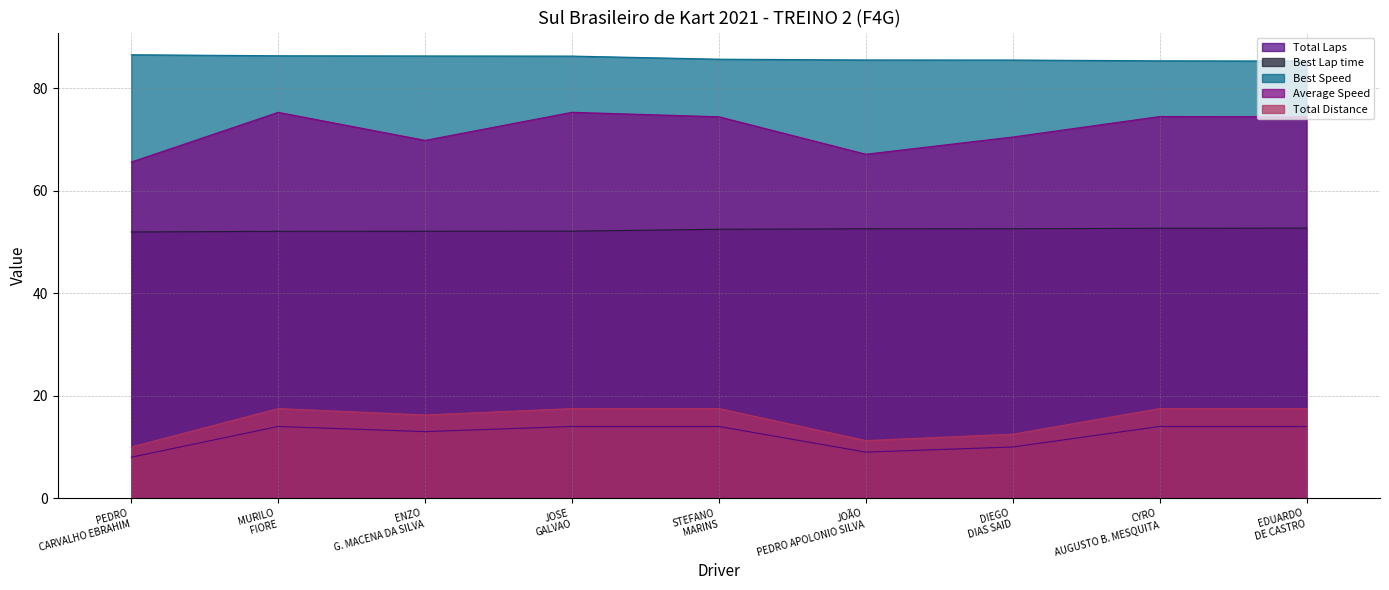

Where is the first local minimum for Total Distance?

ENZO
G. MACENA DA SILVA